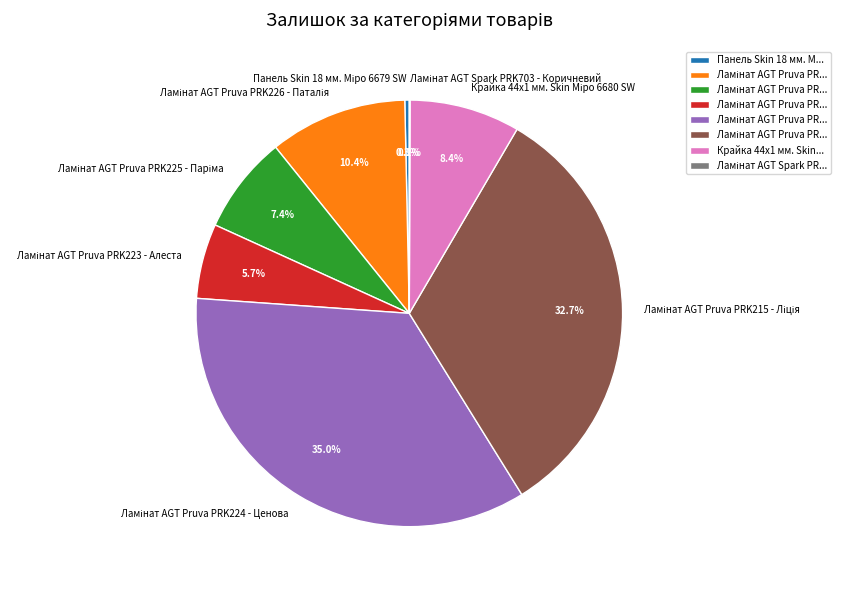

Is there a majority slice in this chart?

No